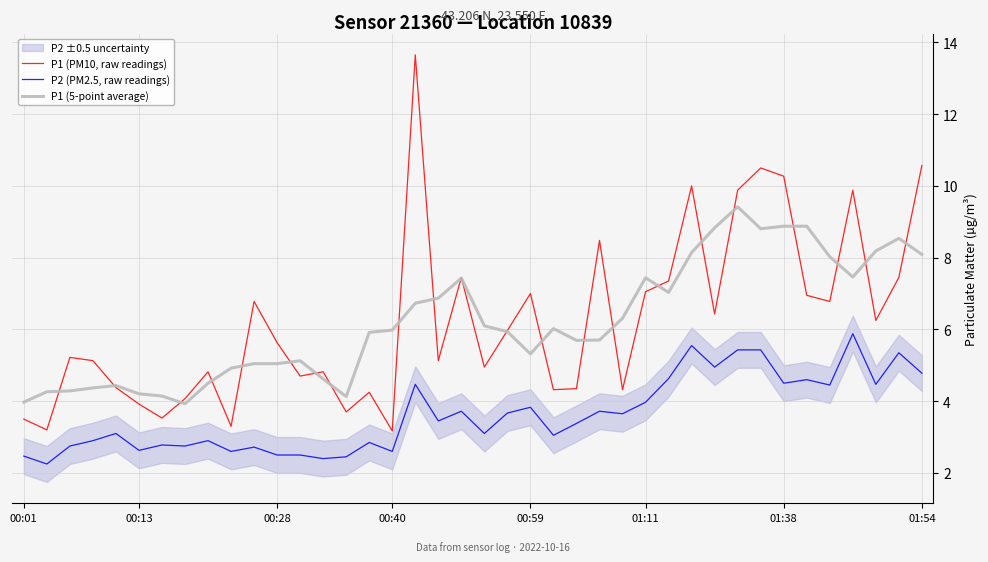

Which category has the highest value in the P2 (PM2.5, raw readings) series?

36